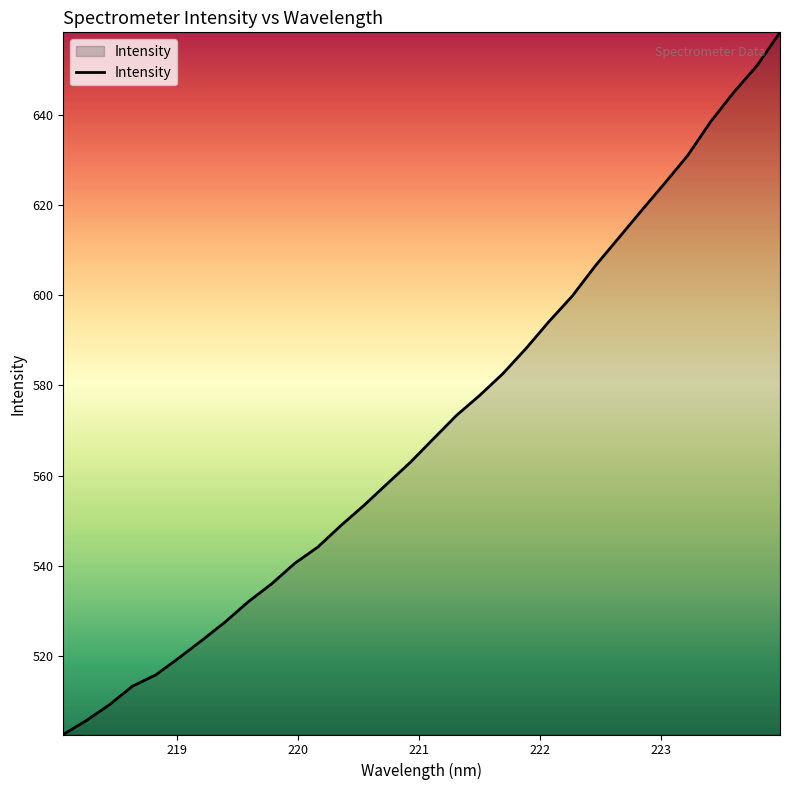

What is the smallest value displayed?

502.6